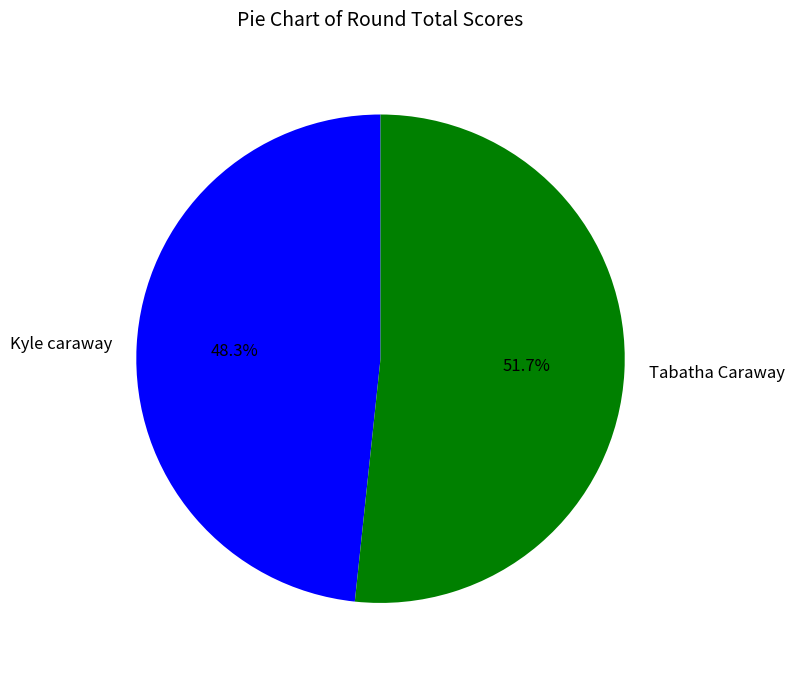

Rank the categories by value from lowest to highest.

Kyle caraway, Tabatha Caraway